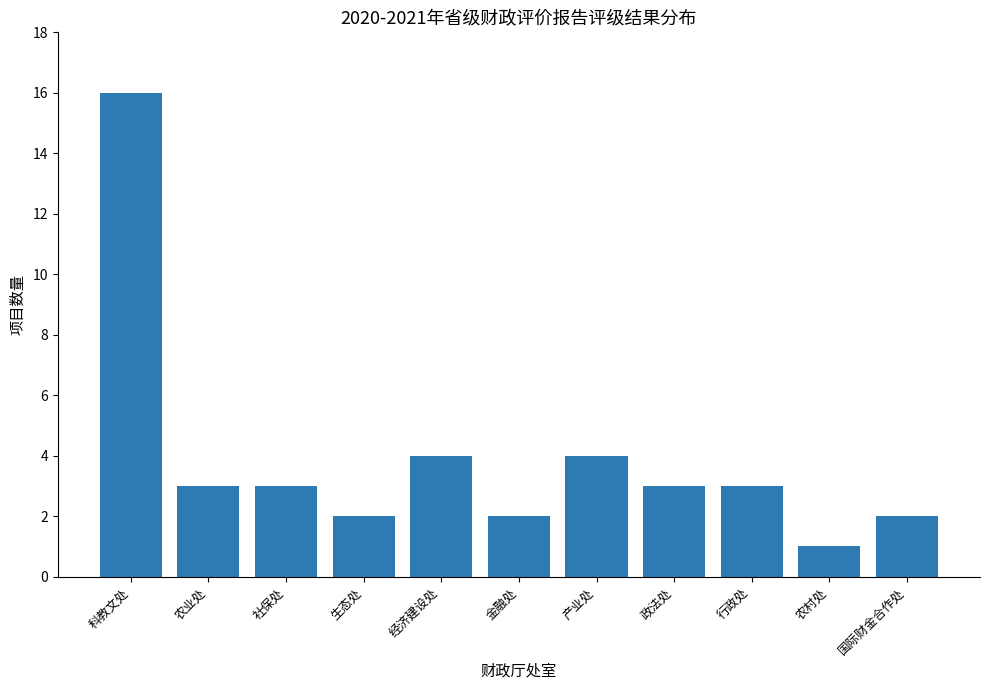

Approximately how many times larger is the value at 政法处 compared to 金融处?

1.5